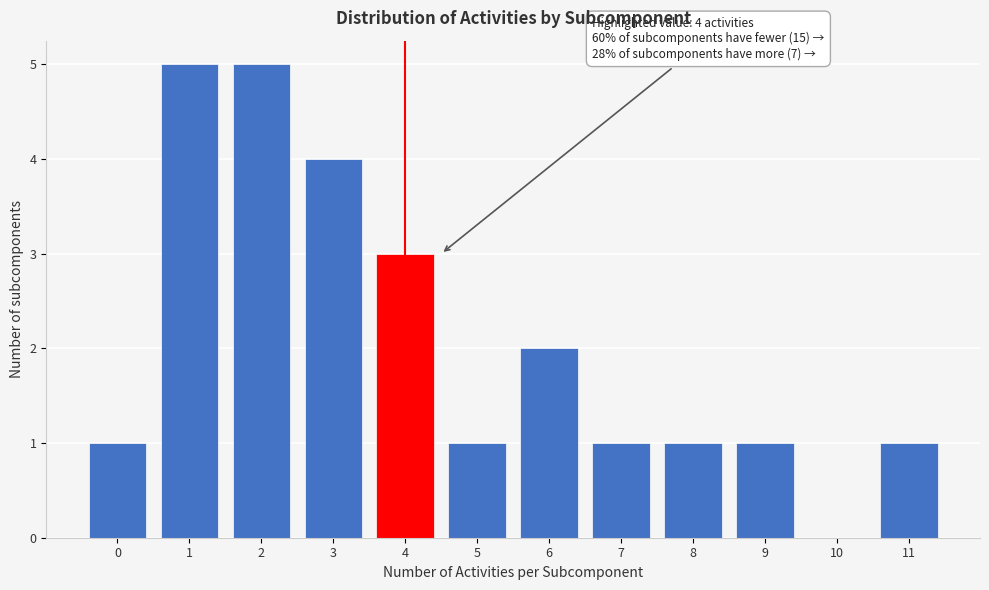

Reading left to right, extract all data points from this chart.

0=1	1=5	2=5	3=4	4=3	5=1	6=2	7=1	8=1	9=1	10=0	11=1